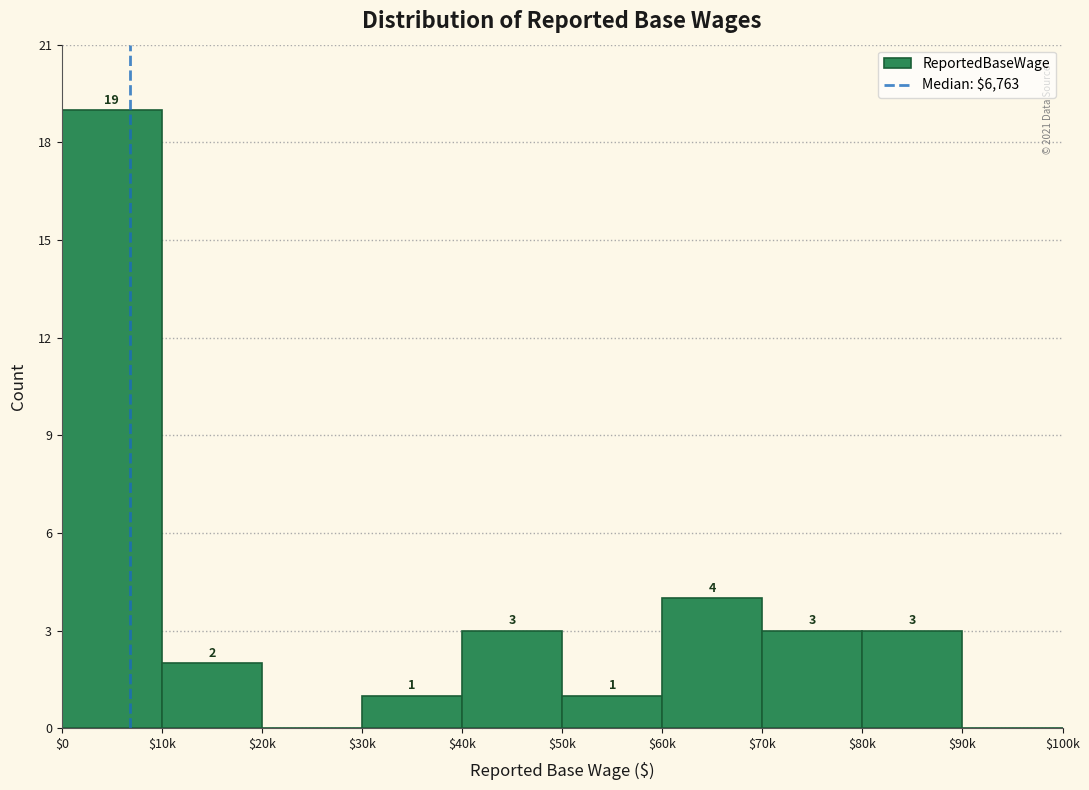

What is the sum of all values?

36